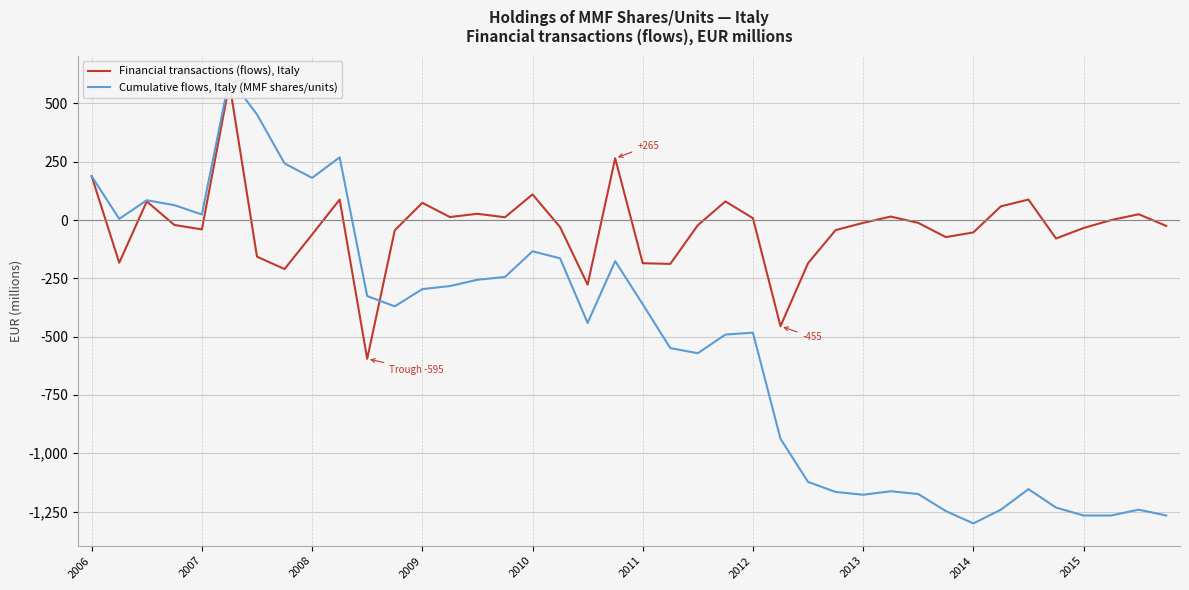

True or false: Cumulative flows, Italy (MMF shares/units) has a value of -361 at 2011.

True